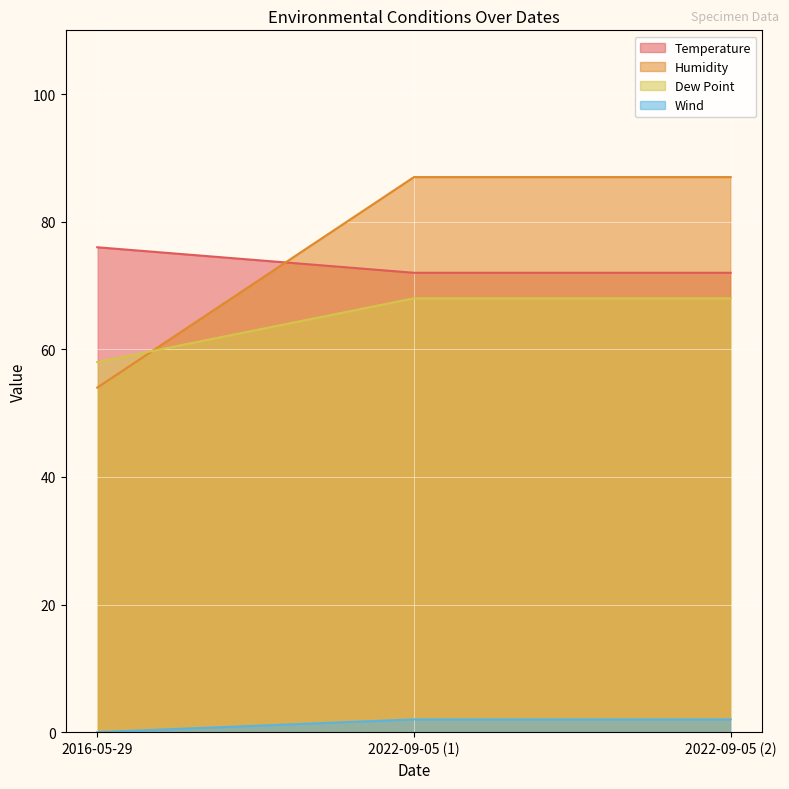

The value of Temperature at 2016-05-29 is 76. True or false?

True